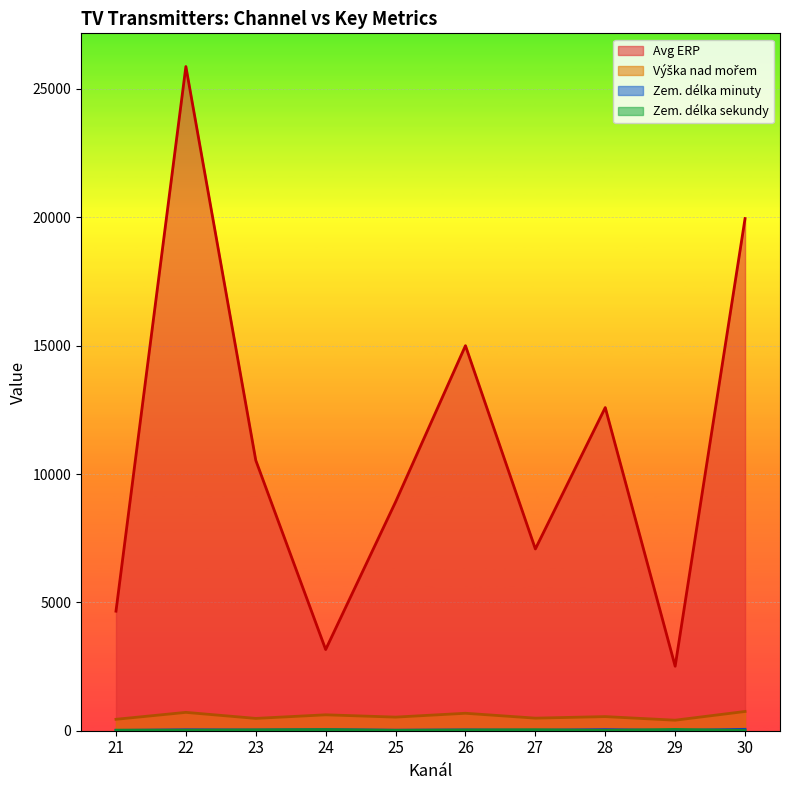

Which series has the largest total across all categories?

Avg ERP